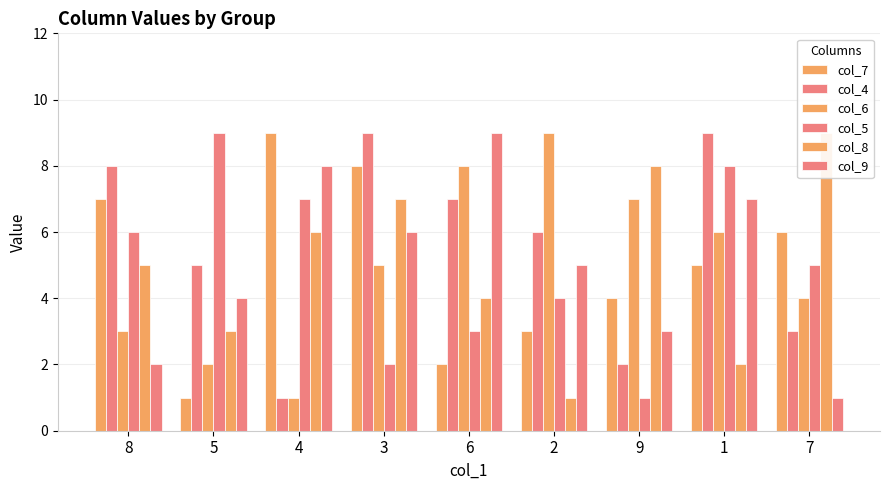

Are the bars grouped side by side (vs. stacked)?

Yes